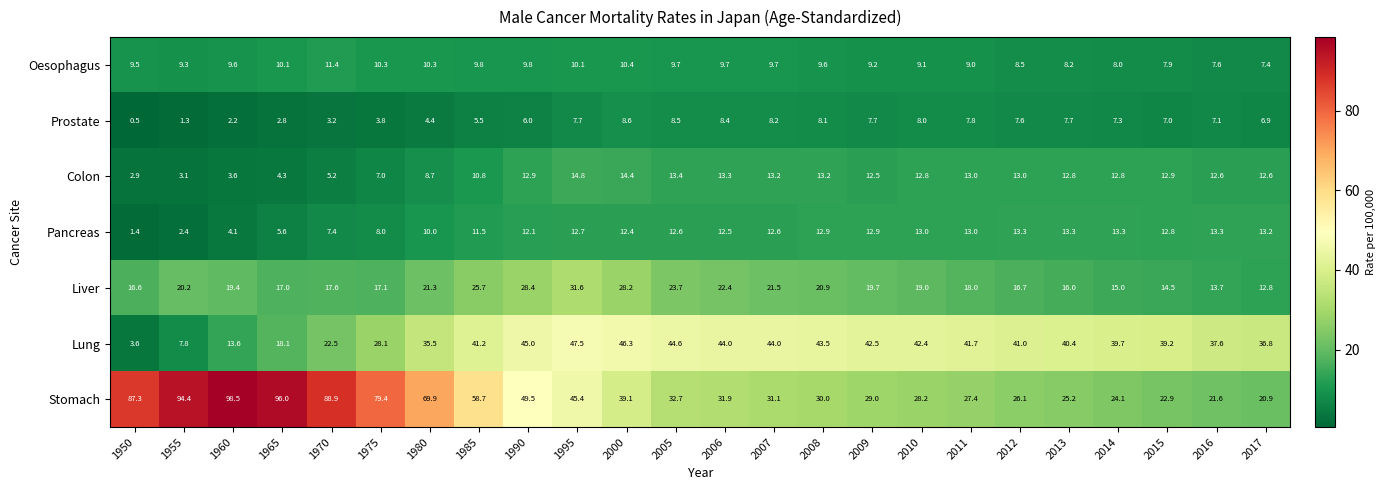

At how many categories does at least one series exceed 53?

8